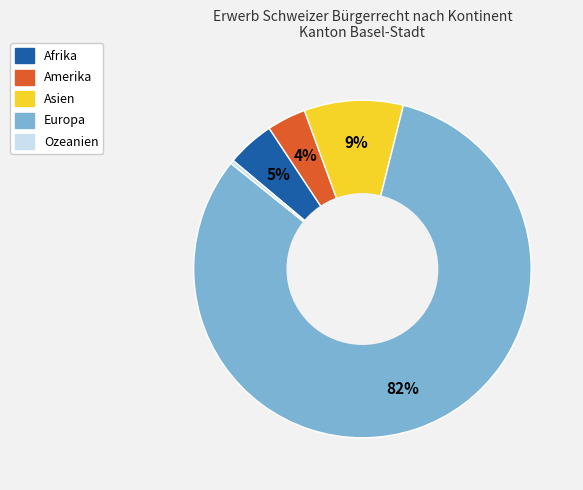

Between Europa and Ozeanien, which is larger?

Europa